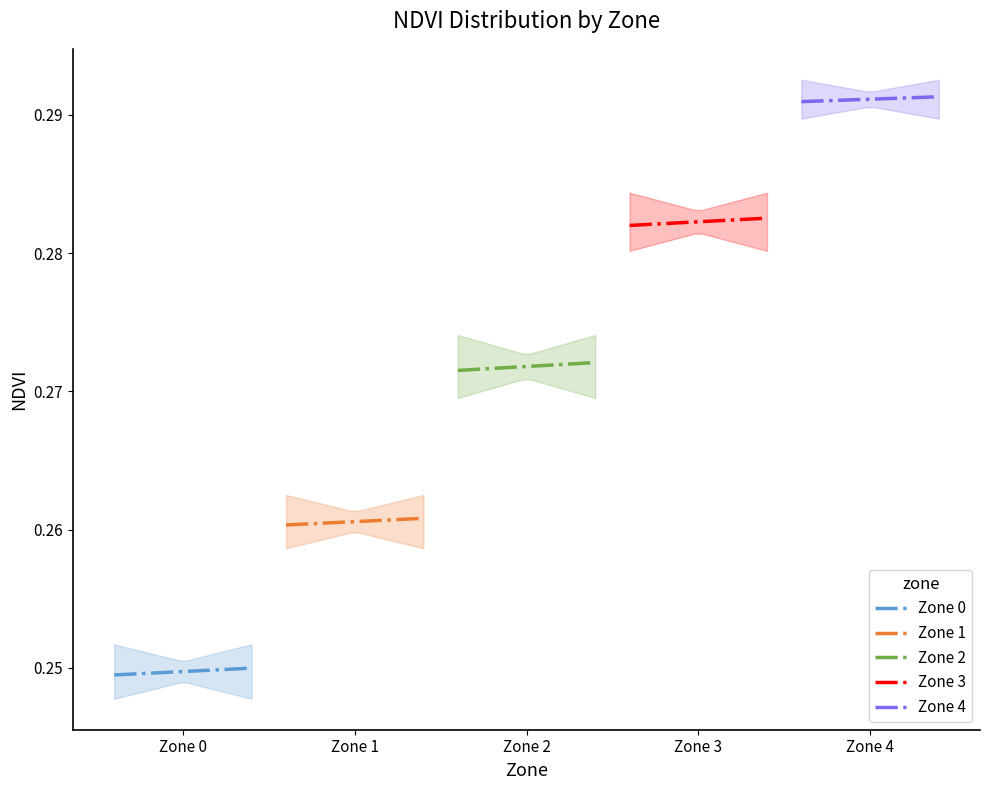

What is the value of the Zone 3 point at the 8th from the left?

0.3